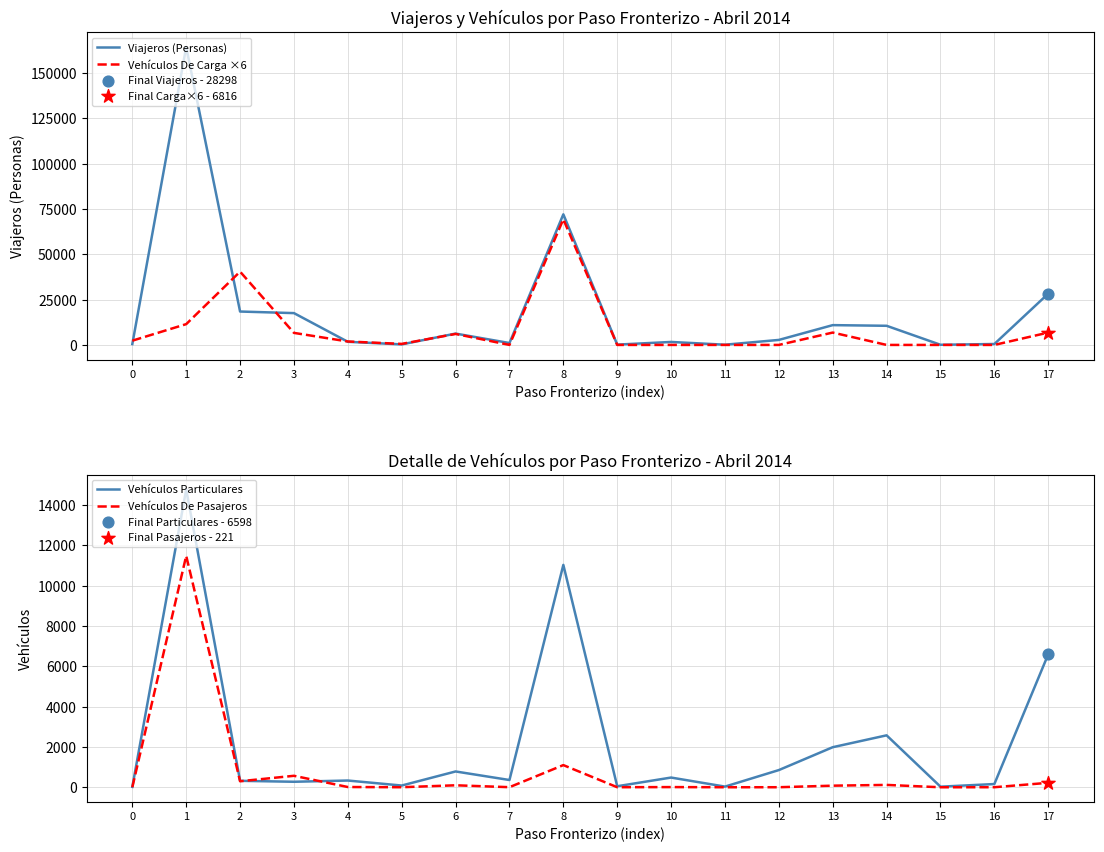

Which series has the largest Y range (max minus min)?

Viajeros (Personas)